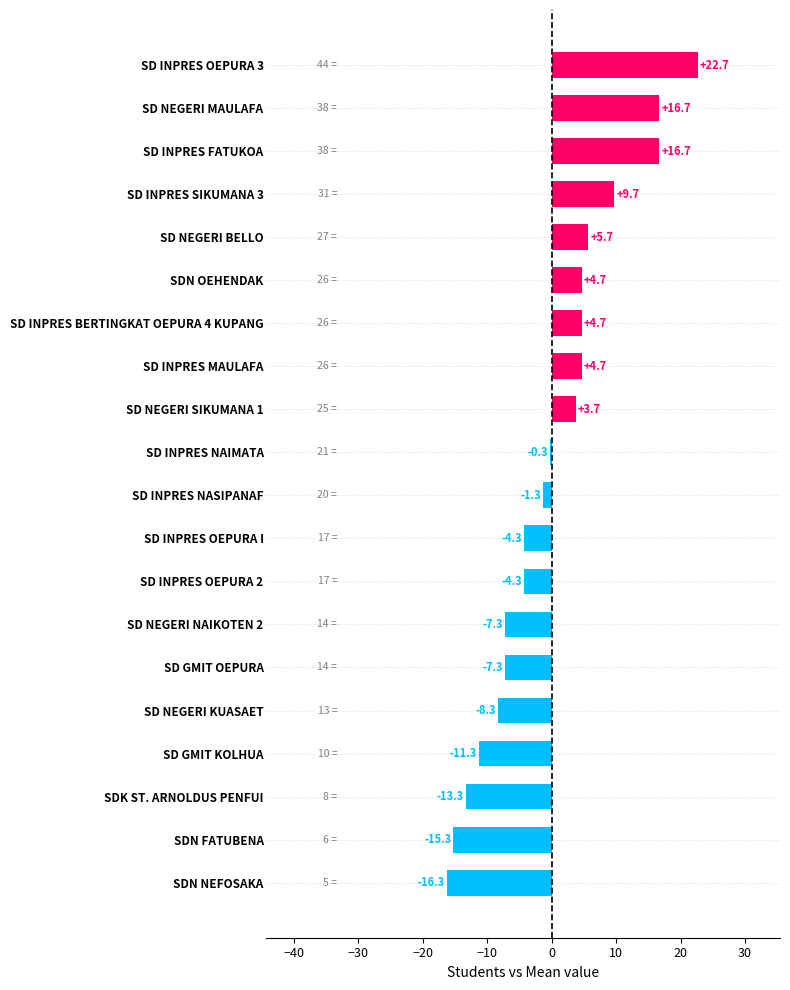

How many bars are there in total?

20